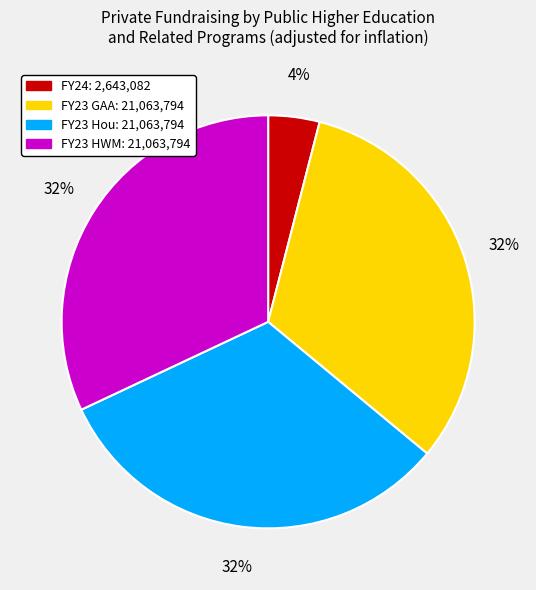

Approximately how many times larger is the value at FY23 HWM compared to FY23 GAA?

1.0